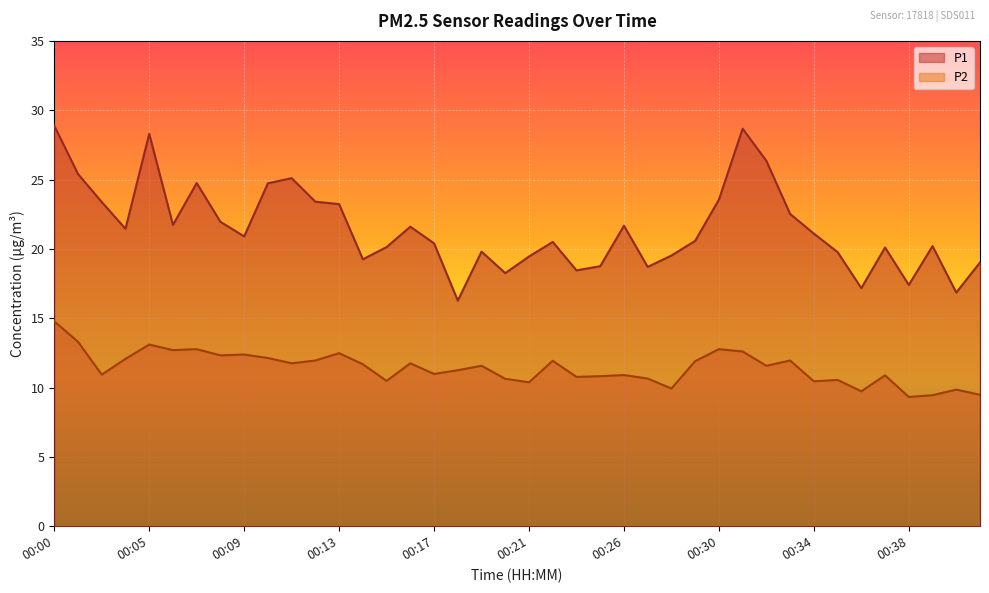

The P1 series shows 35.0 at 00:01. True or false?

False